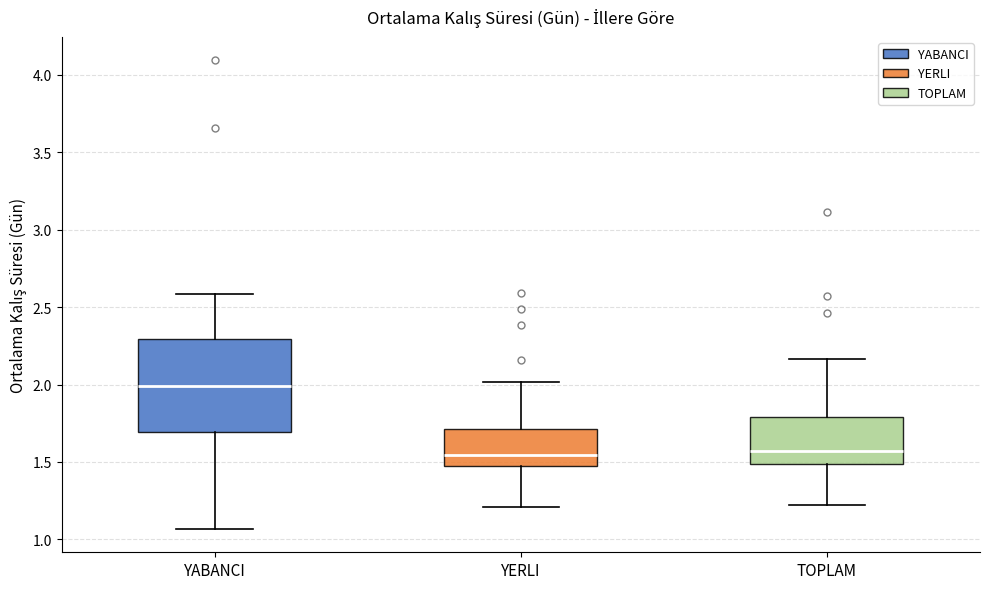

Comparing the boxes themselves (not the whiskers), which one is the tallest?

YABANCI